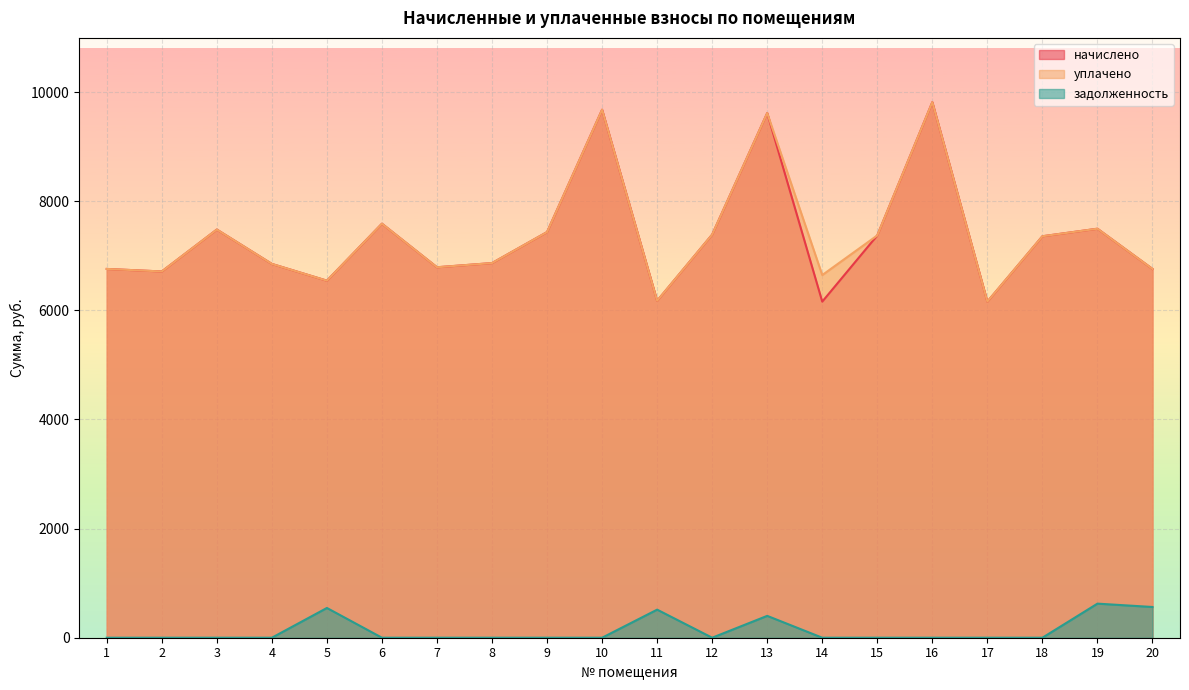

Reading left to right, transcribe all the data shown in this chart.

начислено: 6758.4	6712.3	7480.3	6850.6	6543.4	7587.8	6789.2	6865.9	7434.2	9676.8	6174.7	7388.2	9615.4	6159.4	7372.8	9815.0	6159.4	7357.4	7495.7	6758.4
уплачено: 6758.4	6712.3	7480.3	6850.6	6543.4	7587.8	6789.2	6865.9	7434.2	9676.8	6174.7	7388.2	9615.4	6646.1	7372.8	9815.0	6159.4	7357.4	7495.7	6758.4
задолженность: 0.0	0.0	0.0	0.0	545.3	0.0	0.0	0.0	0.0	0.0	514.6	0.0	400.6	0.0	0.0	0.0	0.0	0.0	624.6	563.2